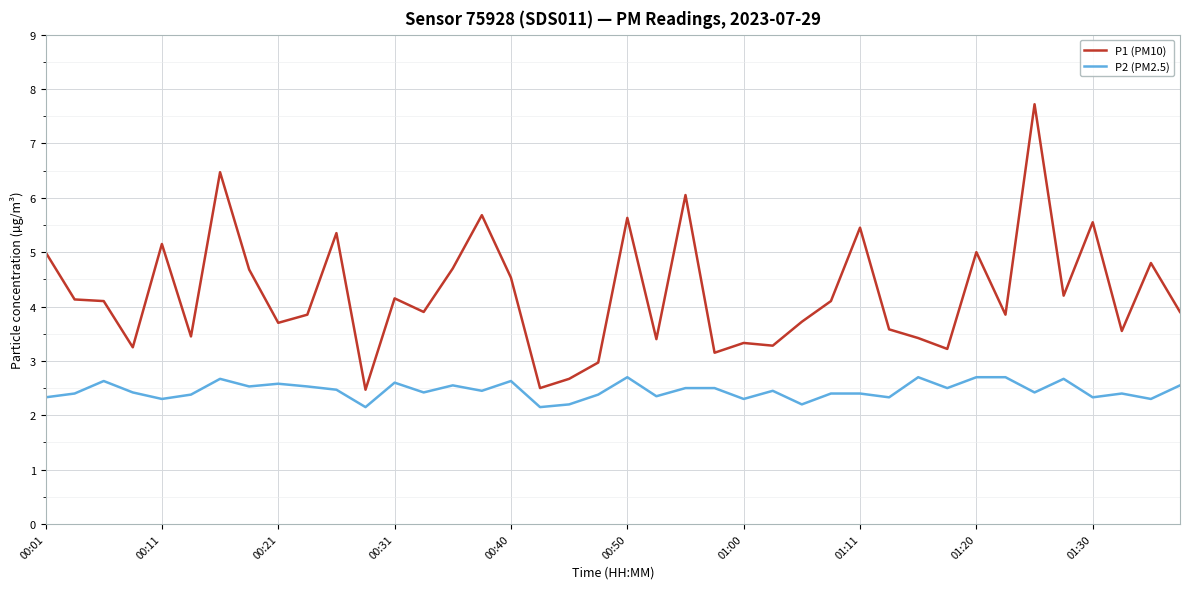

What is the highest value of the P1 (PM10) series?

7.7